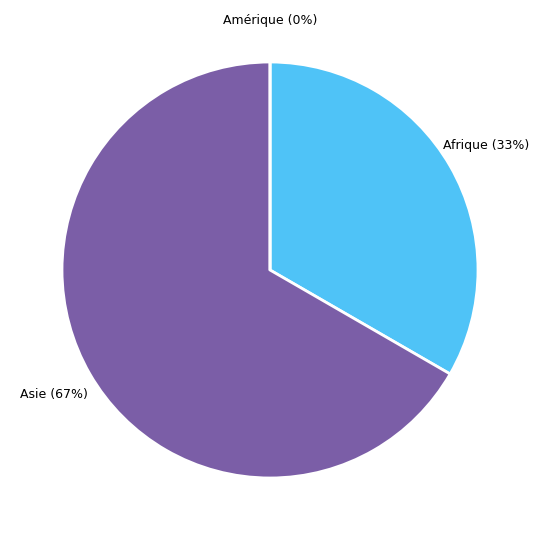

To the nearest percent, what percentage of the pie is Afrique?

33%